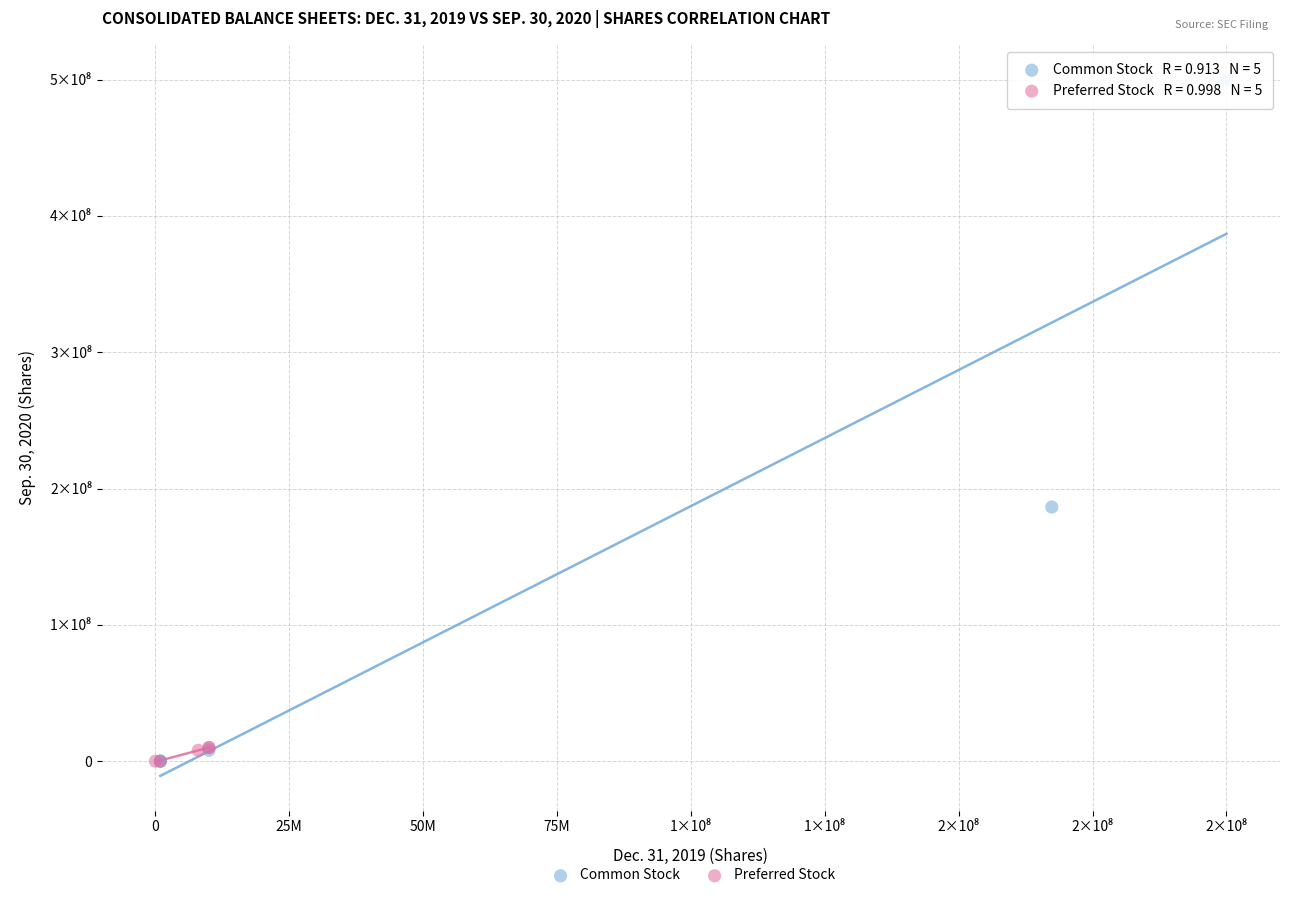

What are all the series names shown in the legend?

Common Stock, Preferred Stock